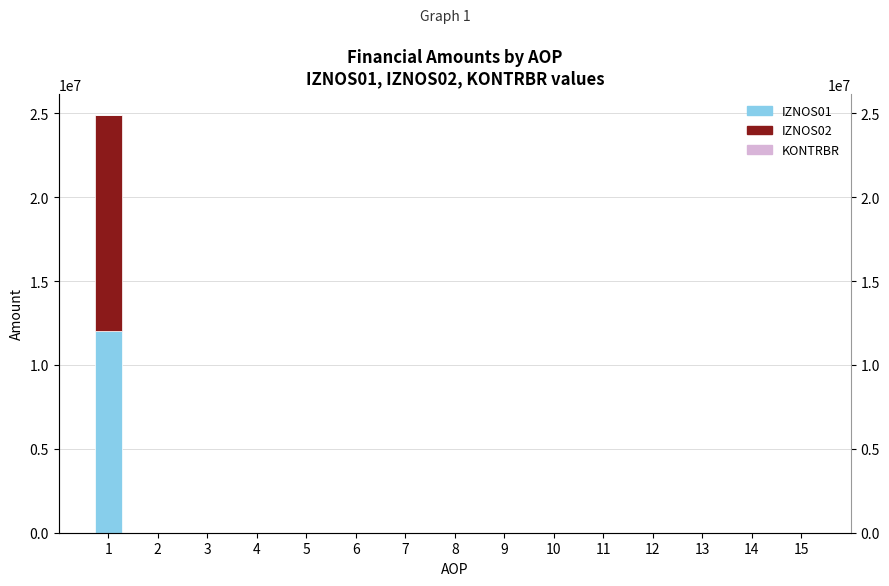

Count the number of data series in this chart.

3